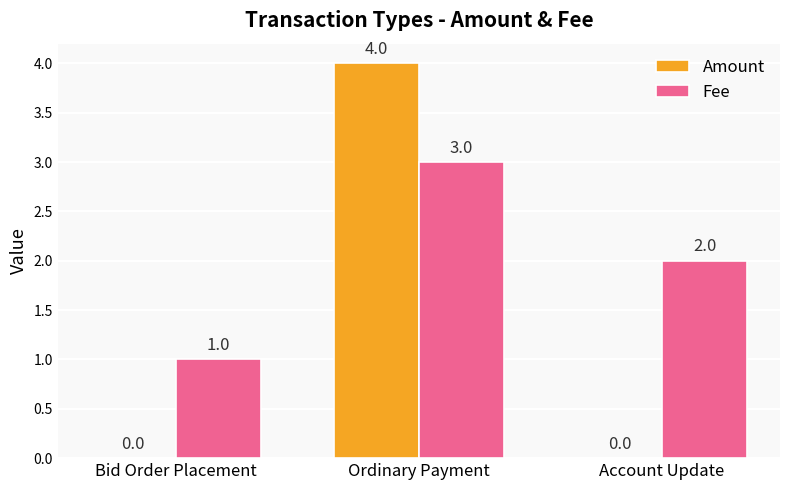

True or false: Amount has a value of -2 at Account Update.

False